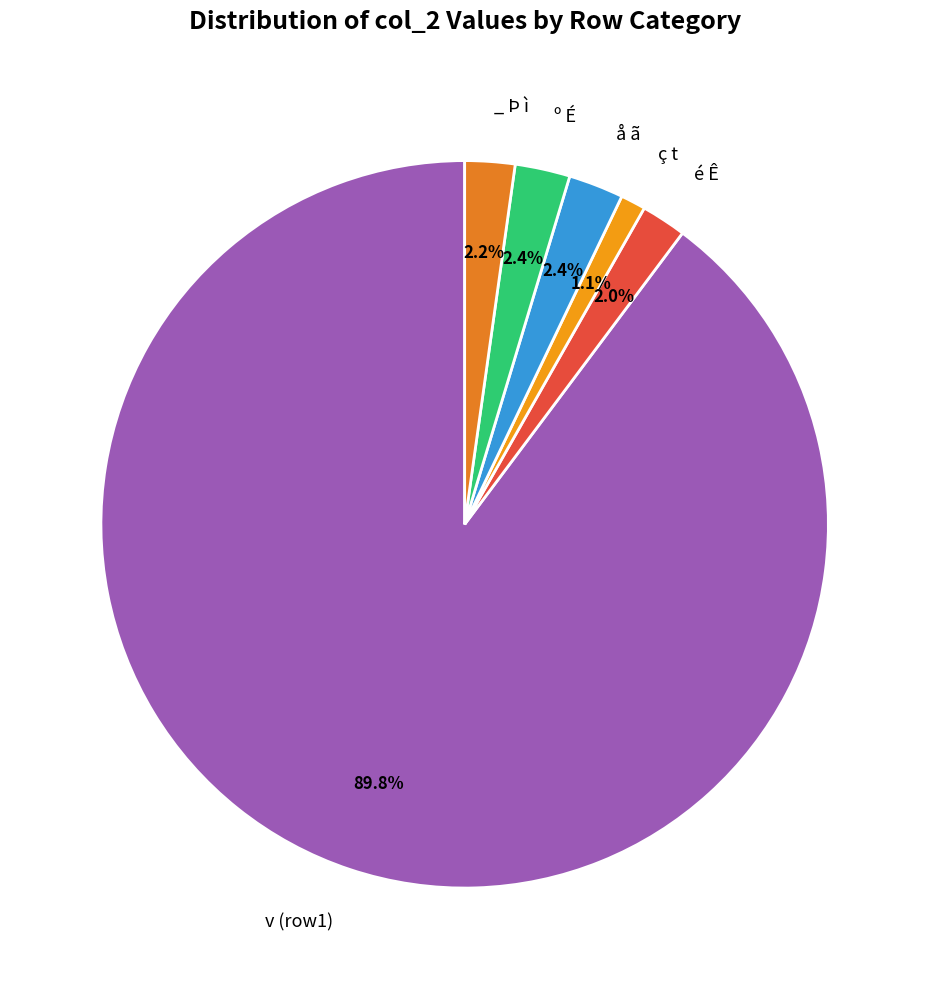

How many segments does this pie chart have?

6